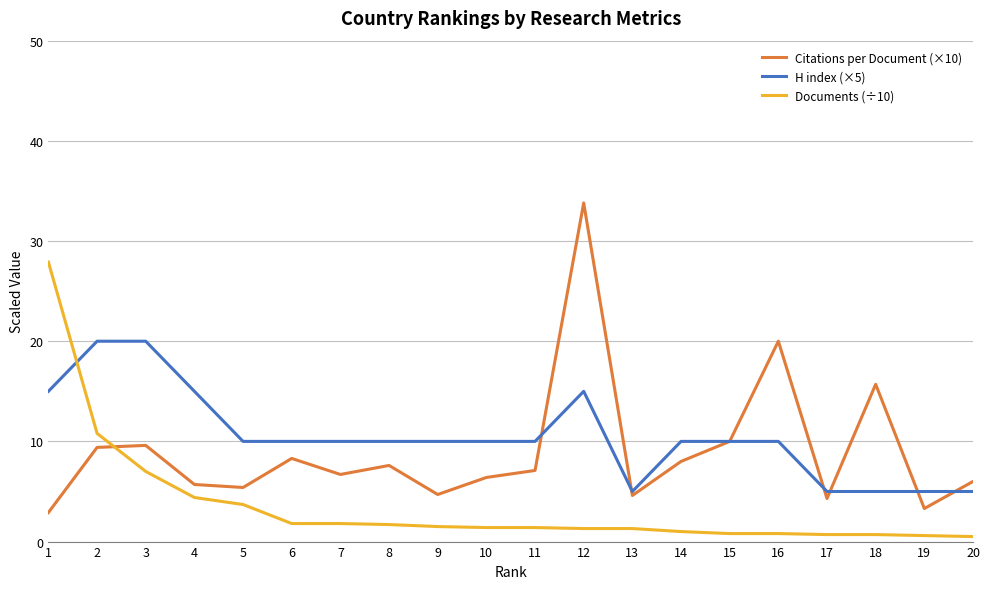

At which category is the sum across all series the highest?

12